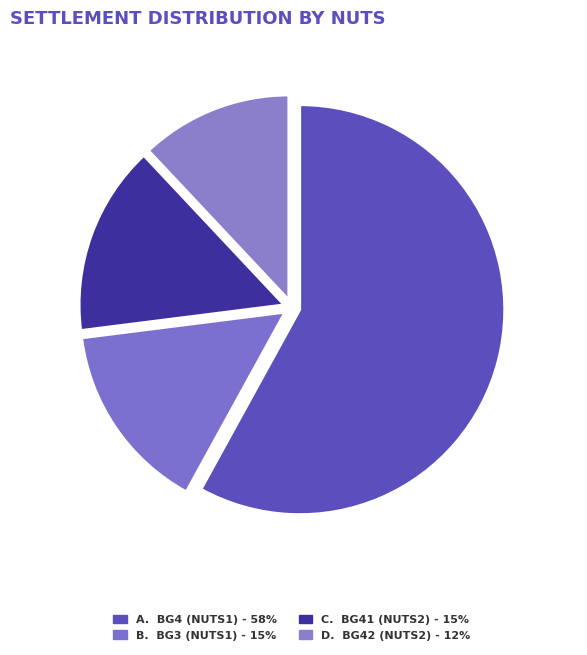

The C. 15% slice represents 8% of the pie. True or false?

False